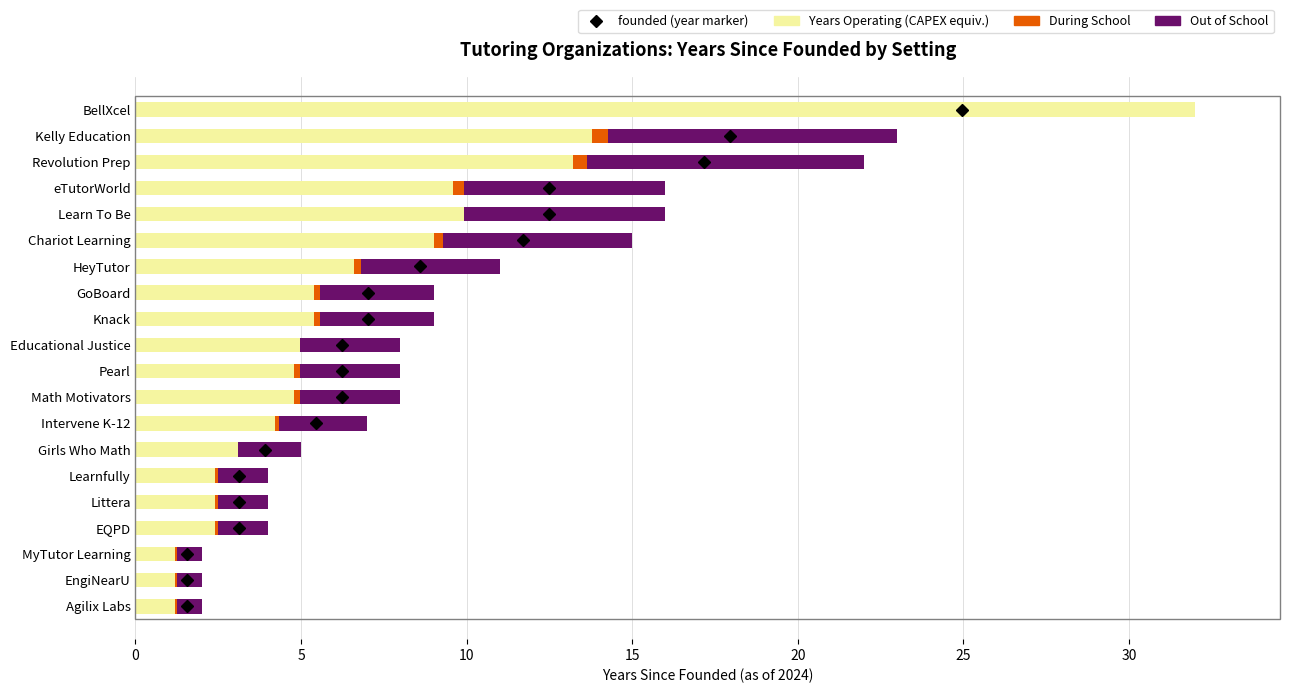

How many values in During School are above zero?

16